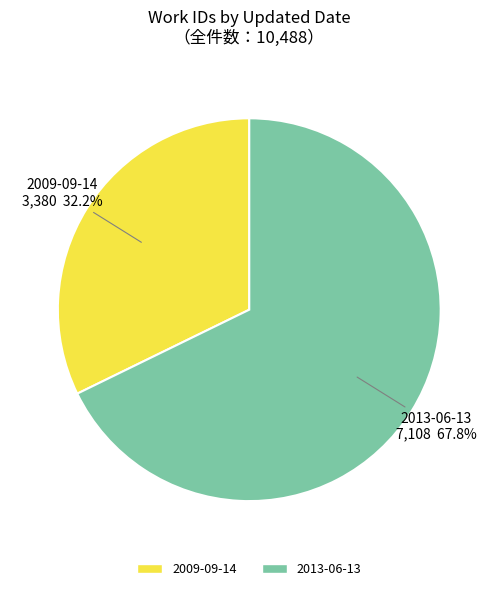

Approximately how many times larger is the value at 2013-06-13 compared to 2009-09-14?

2.1